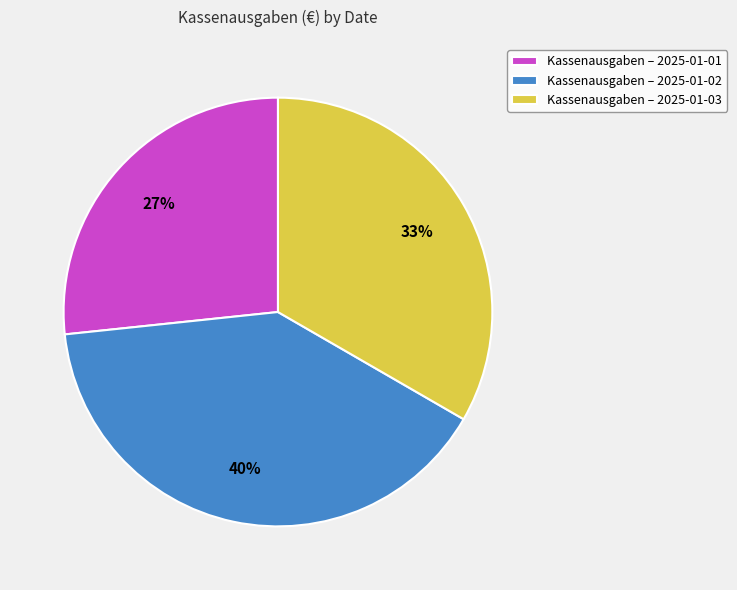

What percentage is the Kassenausgaben – 2025-01-03 slice, to the nearest percent?

33%